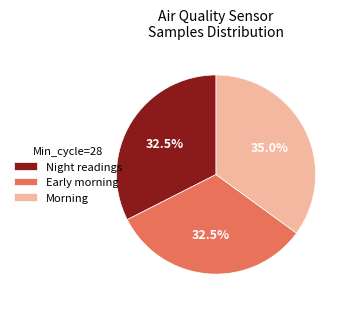

What is the ratio of the value at Morning to the value at Night readings?

1.1